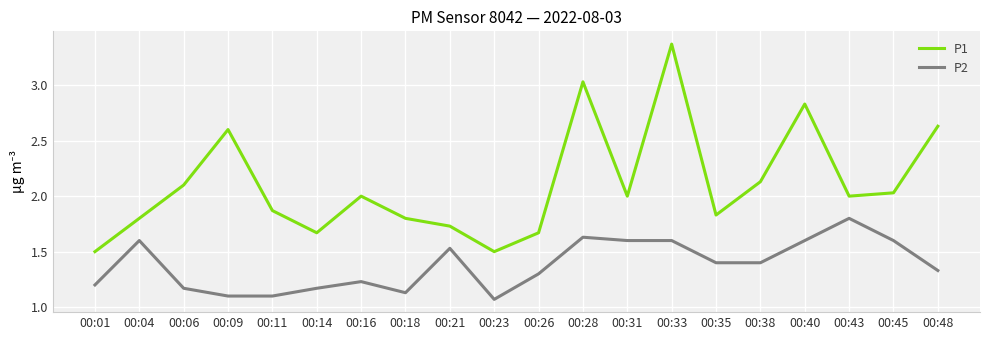

Which series has the largest range (max minus min)?

P1